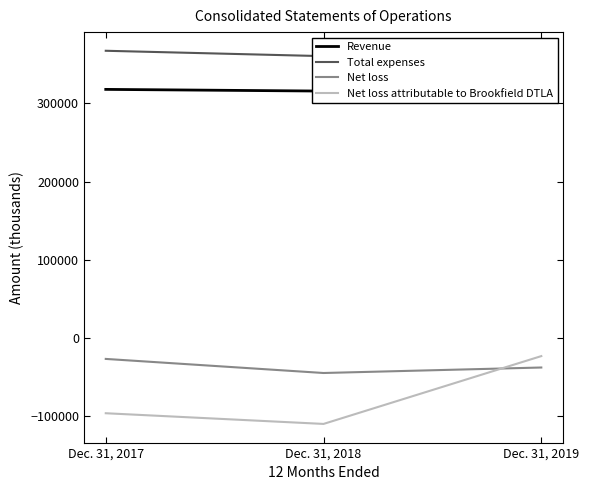

What is the value of the Total expenses point at the 3rd from the left?

343959